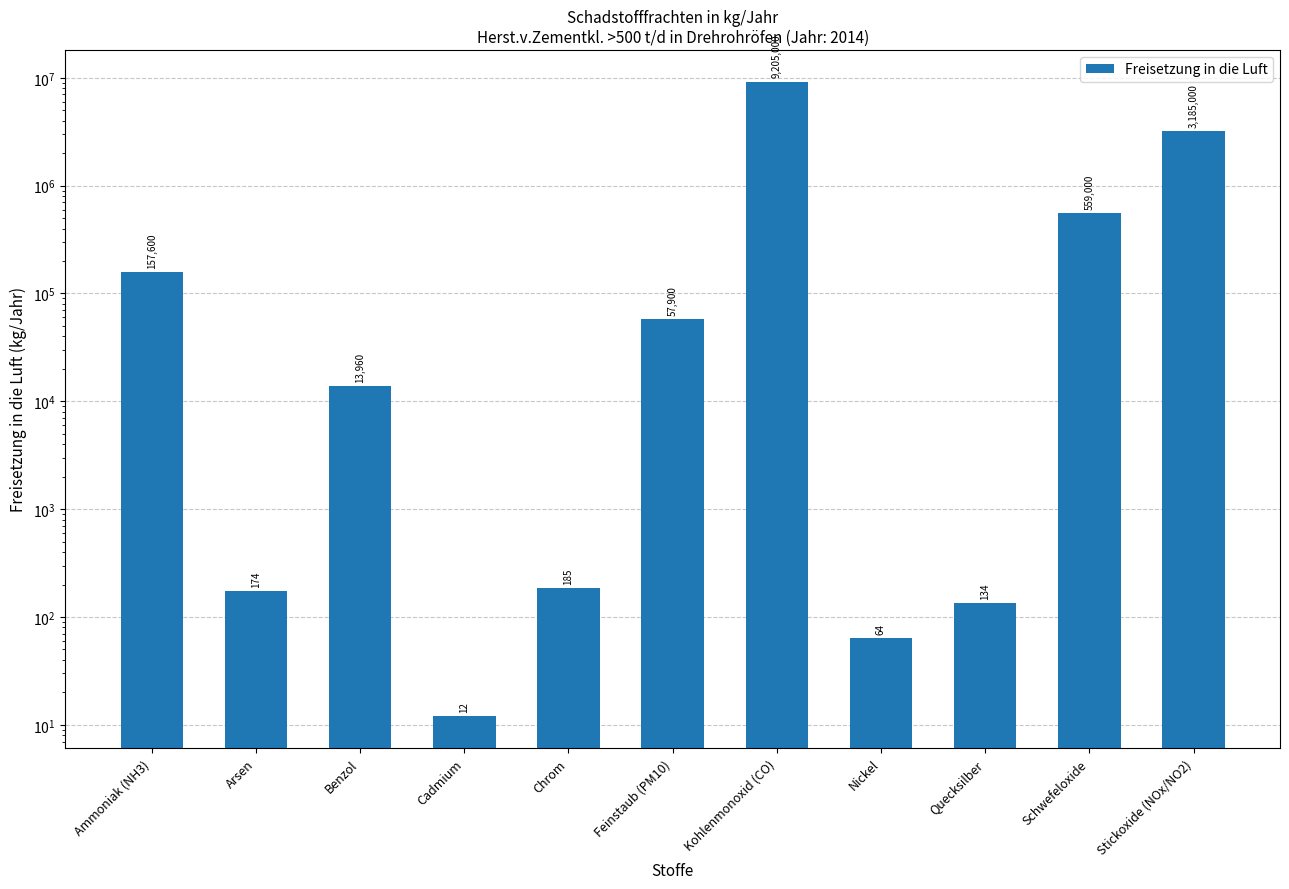

The chart shows a value of 13960 at Benzol. True or false?

True